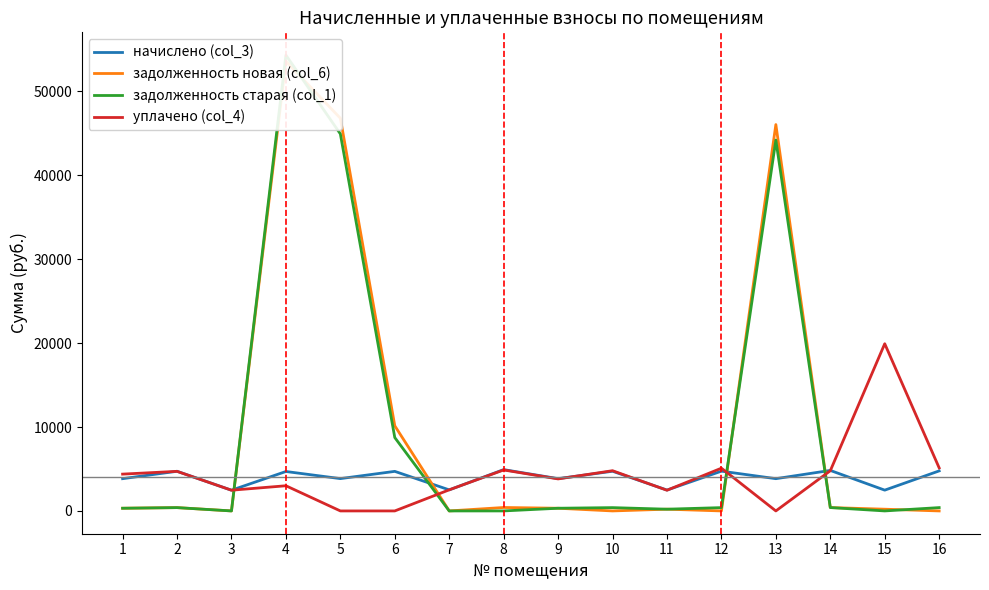

At which category does задолженность новая (col_6) reach its first local valley?

3